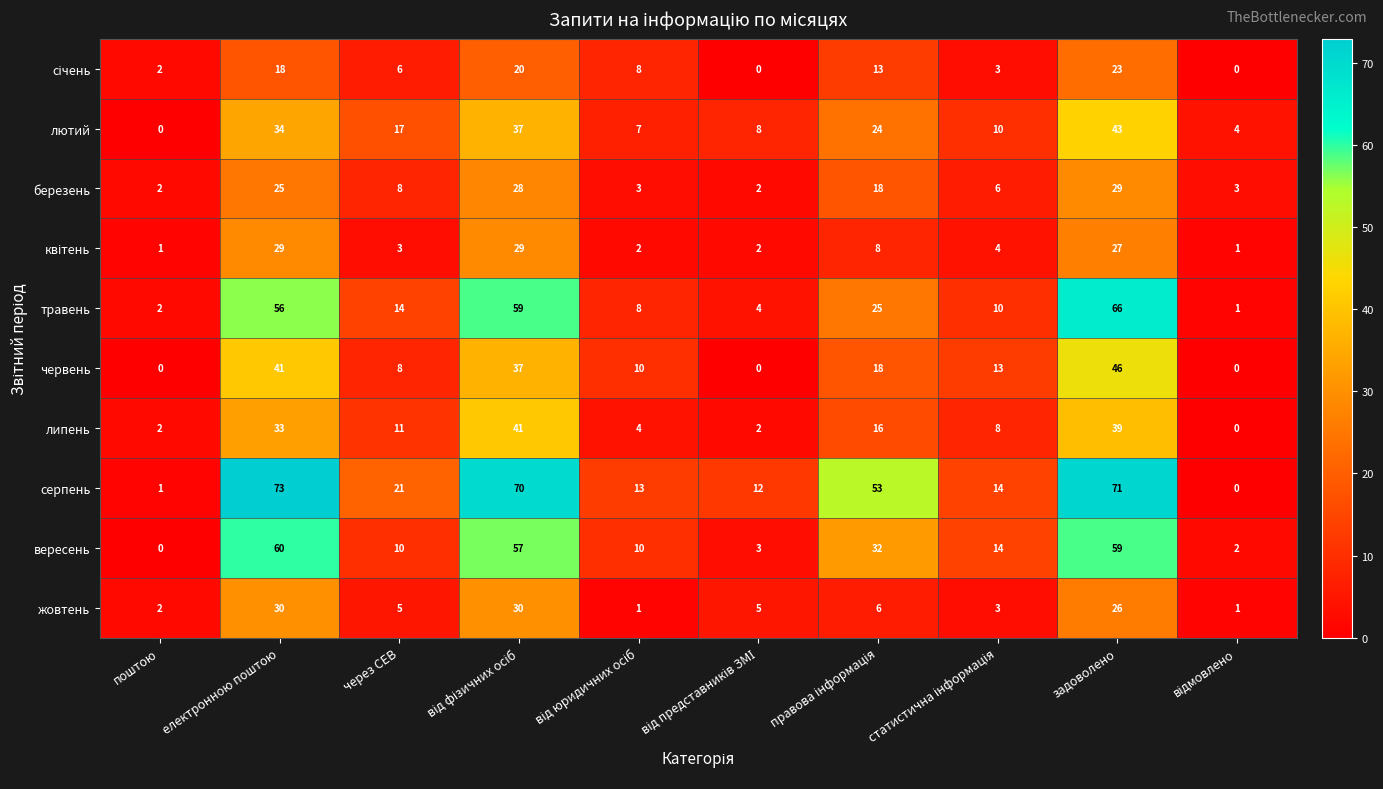

At which label does березень first exceed 8?

електронною поштою